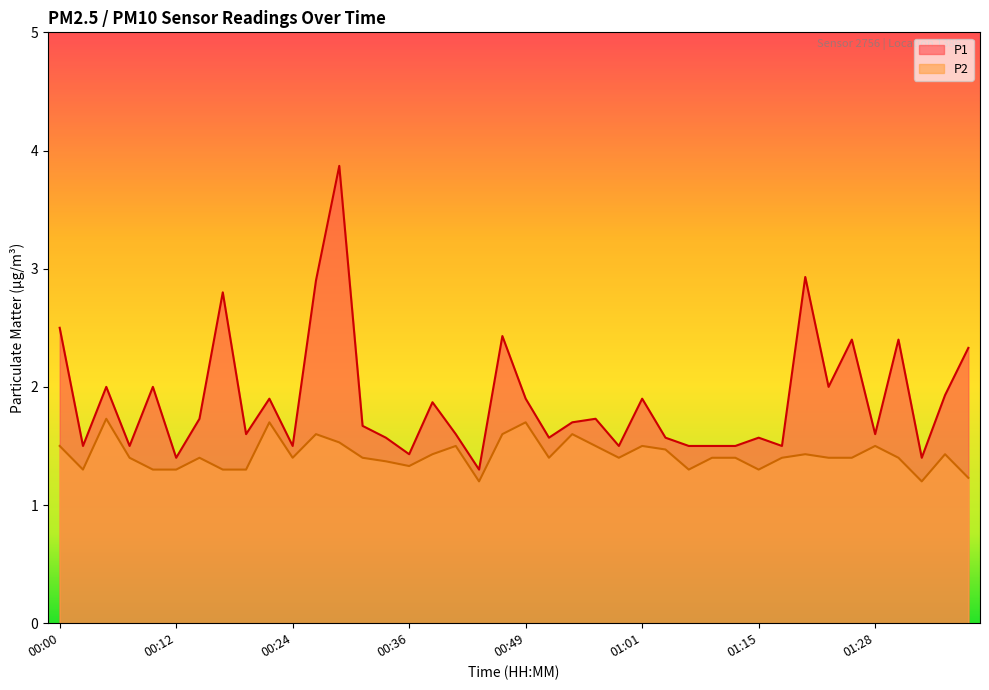

Does the chart display data point markers on the line(s)?

No